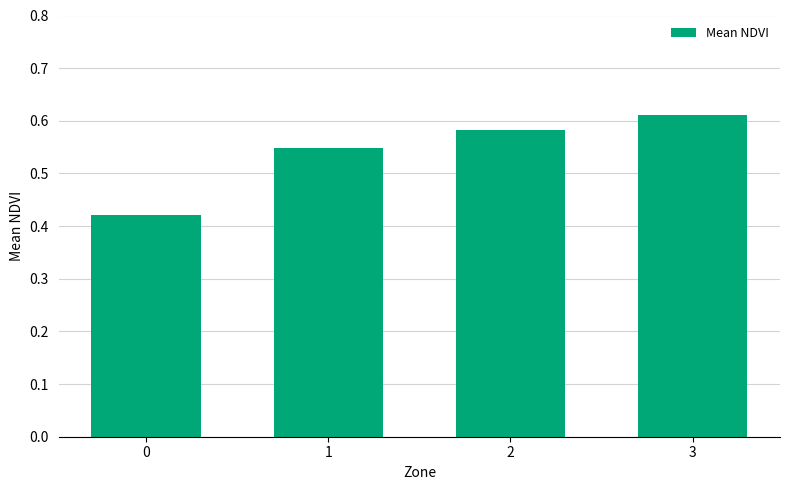

How many values are between 0 and 1?

4